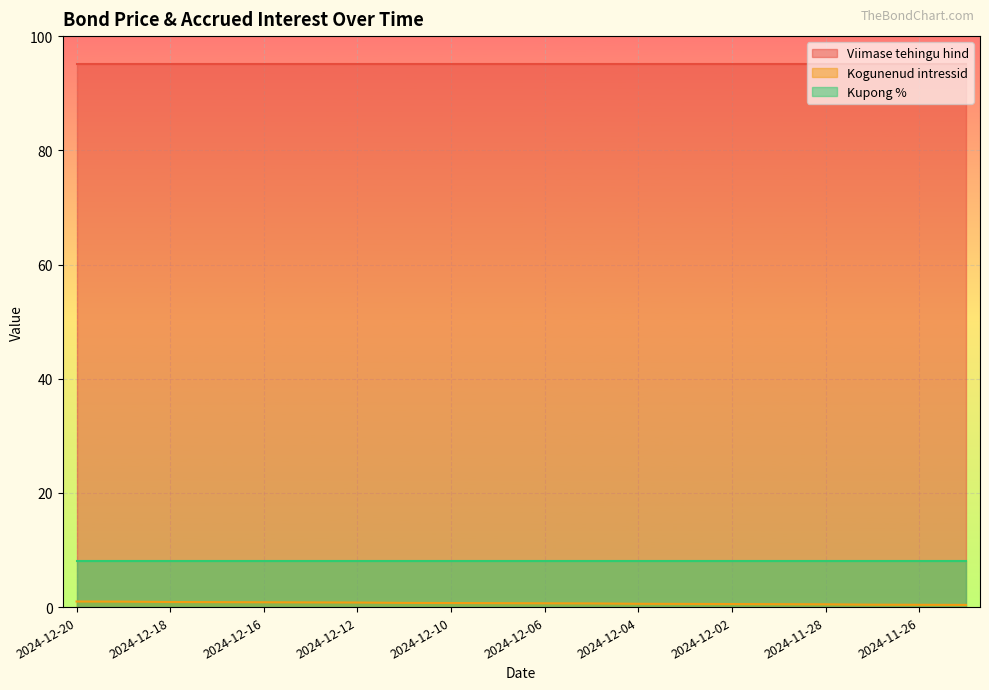

True or false: Kupong % and Viimase tehingu hind intersect in this chart.

False